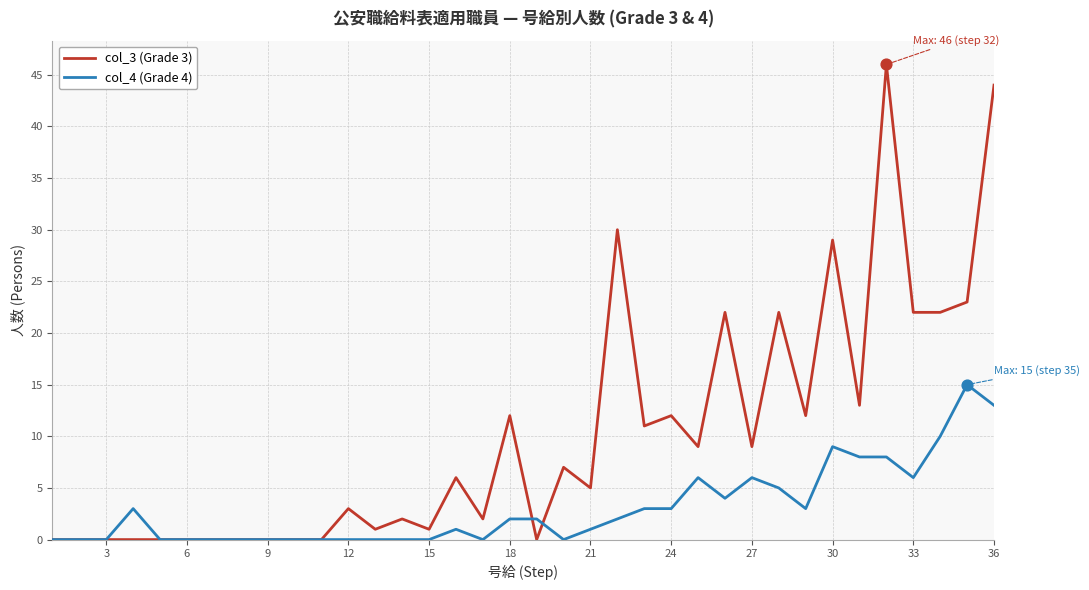

What is the maximum value shown in the chart?

46